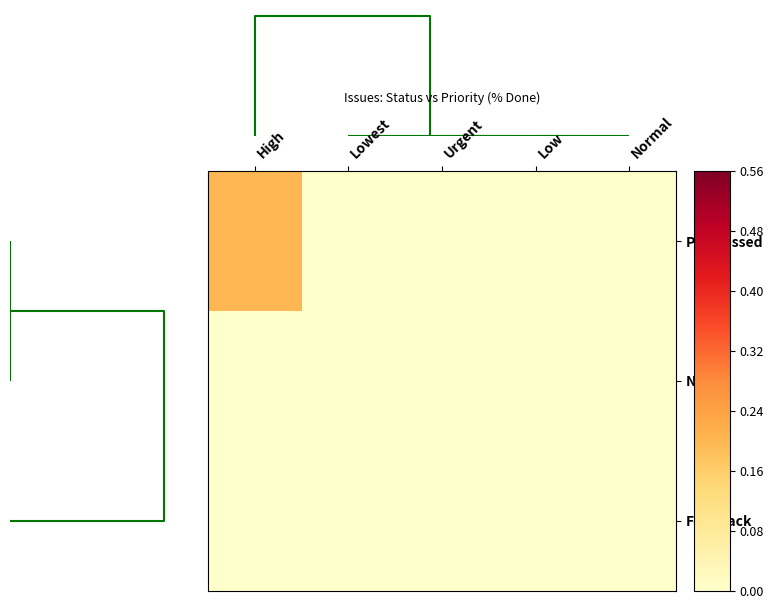

Which series has the largest range (max minus min)?

Progressed